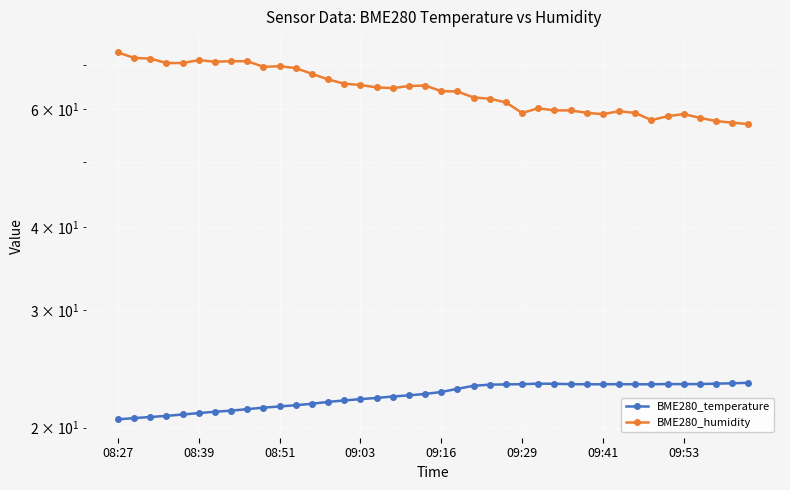

Reading right to left, transcribe all the data shown in this chart.

BME280_temperature: 23.3	23.3	23.3	23.2	23.2	23.2	23.2	23.2	23.2	23.2	23.2	23.2	23.3	23.3	23.2	23.2	23.2	23.1	22.9	22.6	22.5	22.4	22.3	22.1	22.1	22.0	21.9	21.7	21.6	21.5	21.4	21.3	21.2	21.1	21.0	20.9	20.8	20.7	20.7	20.6
BME280_humidity: 57.0	57.3	57.6	58.3	59.0	58.6	57.8	59.2	59.6	59.0	59.3	59.8	59.8	60.2	59.3	61.5	62.2	62.5	63.8	63.9	65.2	65.0	64.6	64.7	65.3	65.5	66.5	67.8	69.2	69.6	69.5	70.8	70.9	70.7	71.1	70.4	70.4	71.5	71.7	73.0